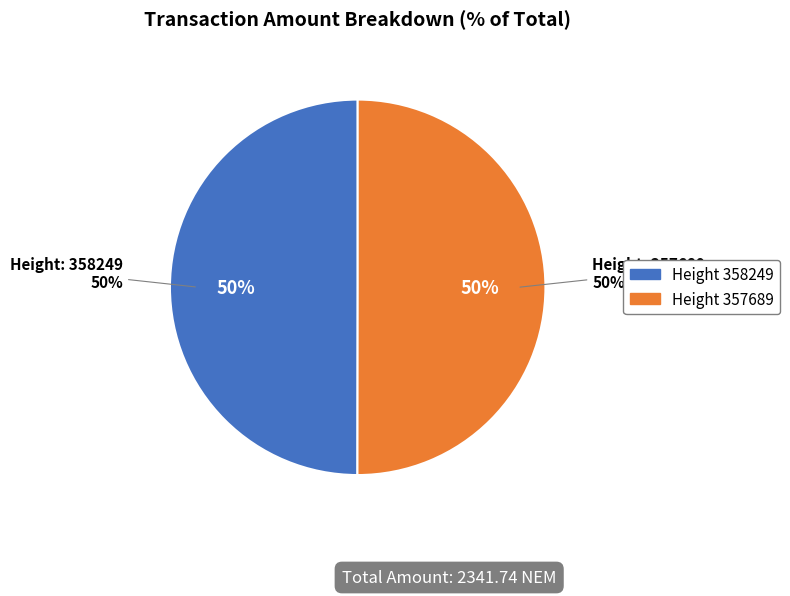

What is the ratio of the value at 357689 to the value at 358249?

1.0